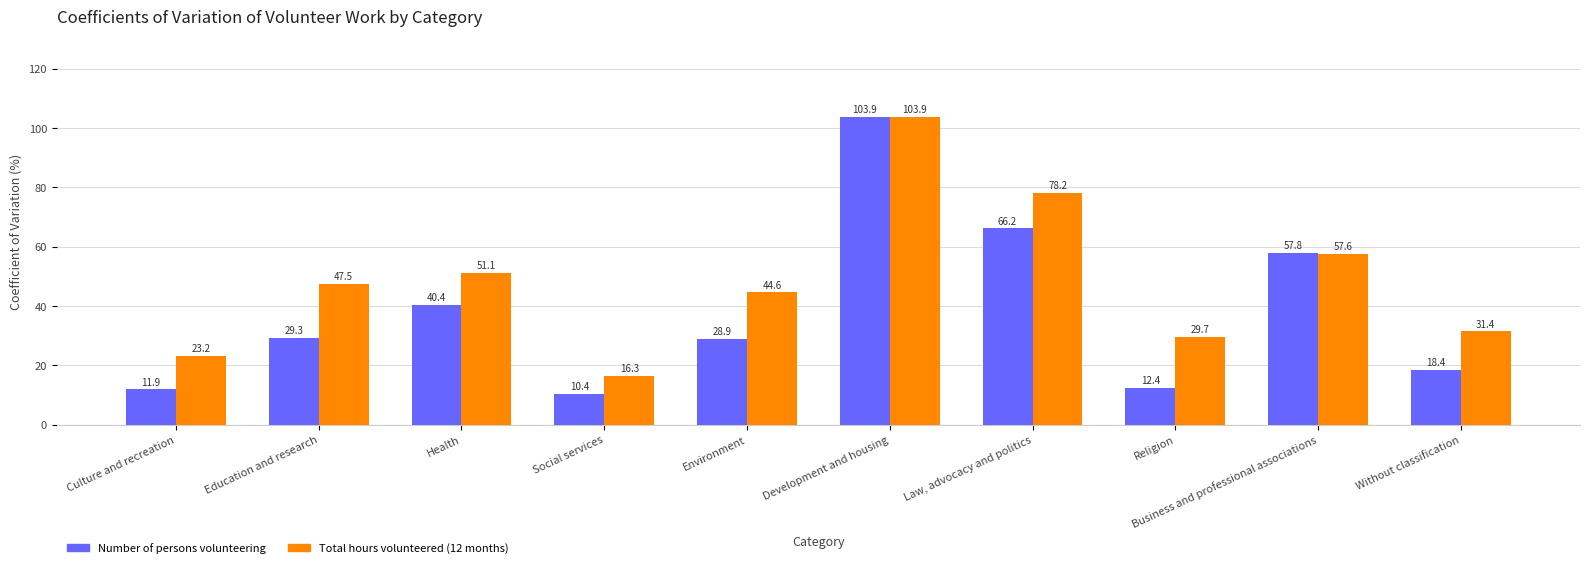

What is the spread (max minus min) of values at Environment?

15.7